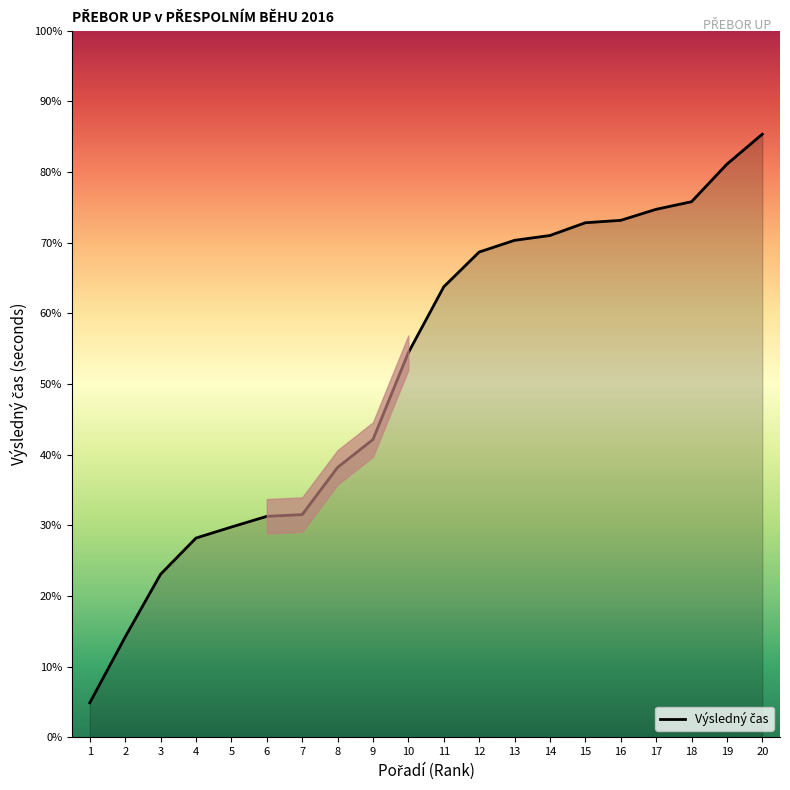

Is it true that the value at 5 is 716.9?

True